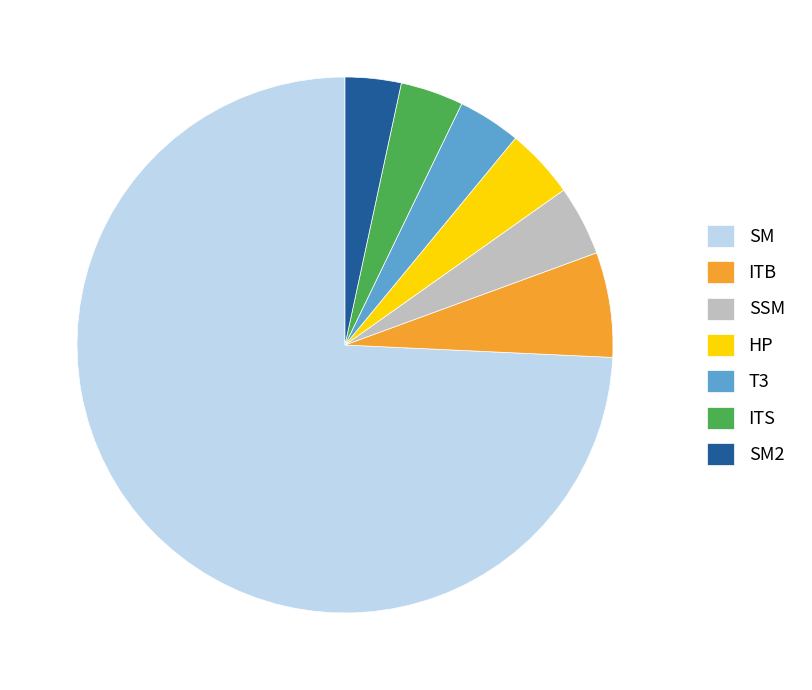

Does any single category account for the majority?

Yes